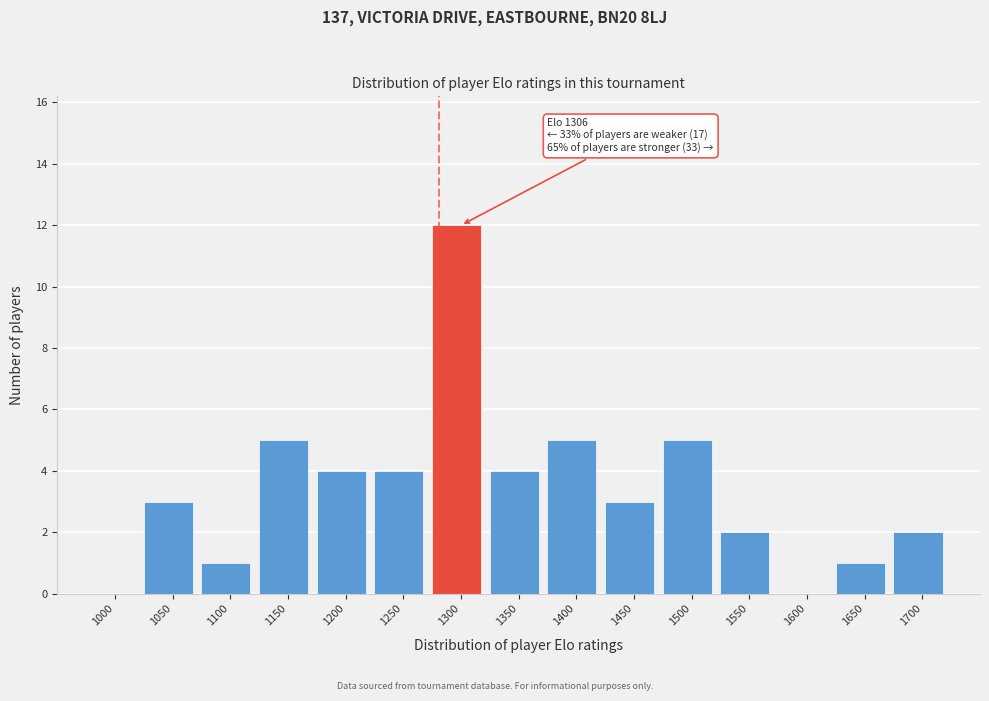

Reading left to right, what are all the values shown in this chart?

1000=0	1050=3	1100=1	1150=5	1200=4	1250=4	1300=12	1350=4	1400=5	1450=3	1500=5	1550=2	1600=0	1650=1	1700=2